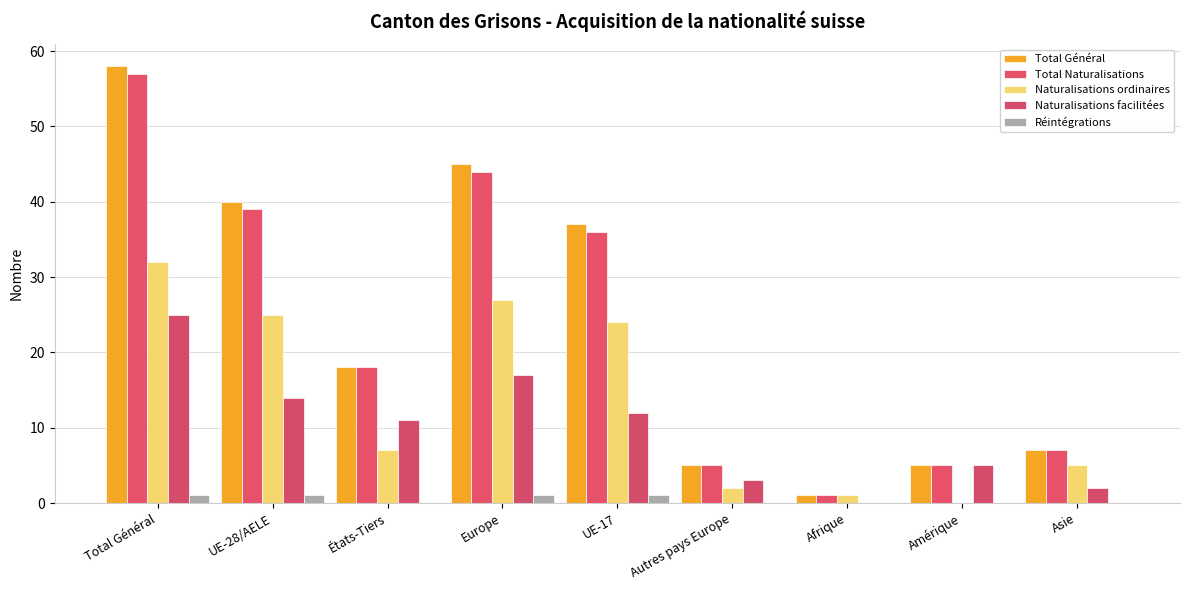

At which label does Naturalisations ordinaires first exceed 7?

Total Général